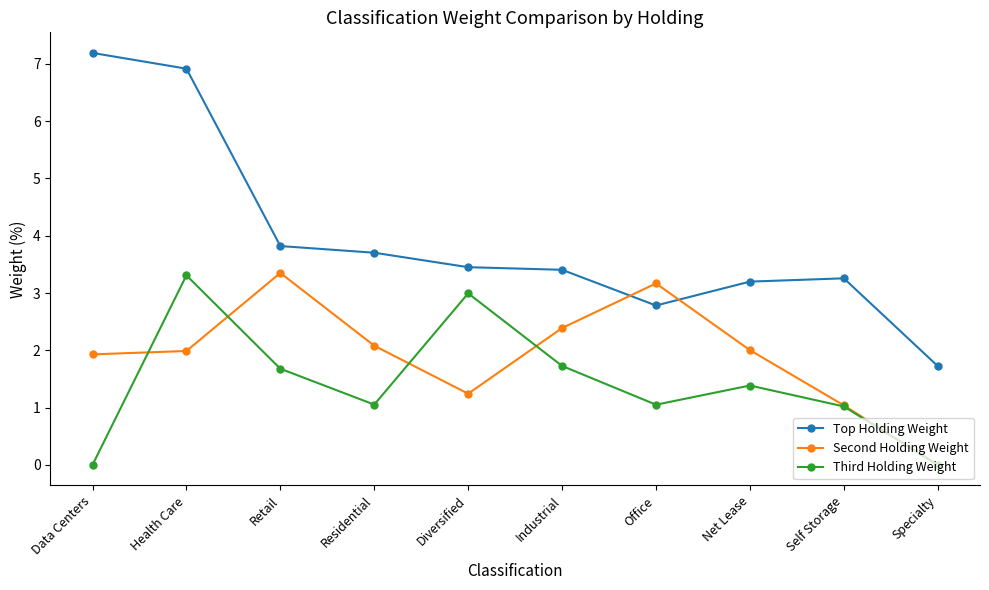

What is the value of the Second Holding Weight point at the 5th from the left?

1.2